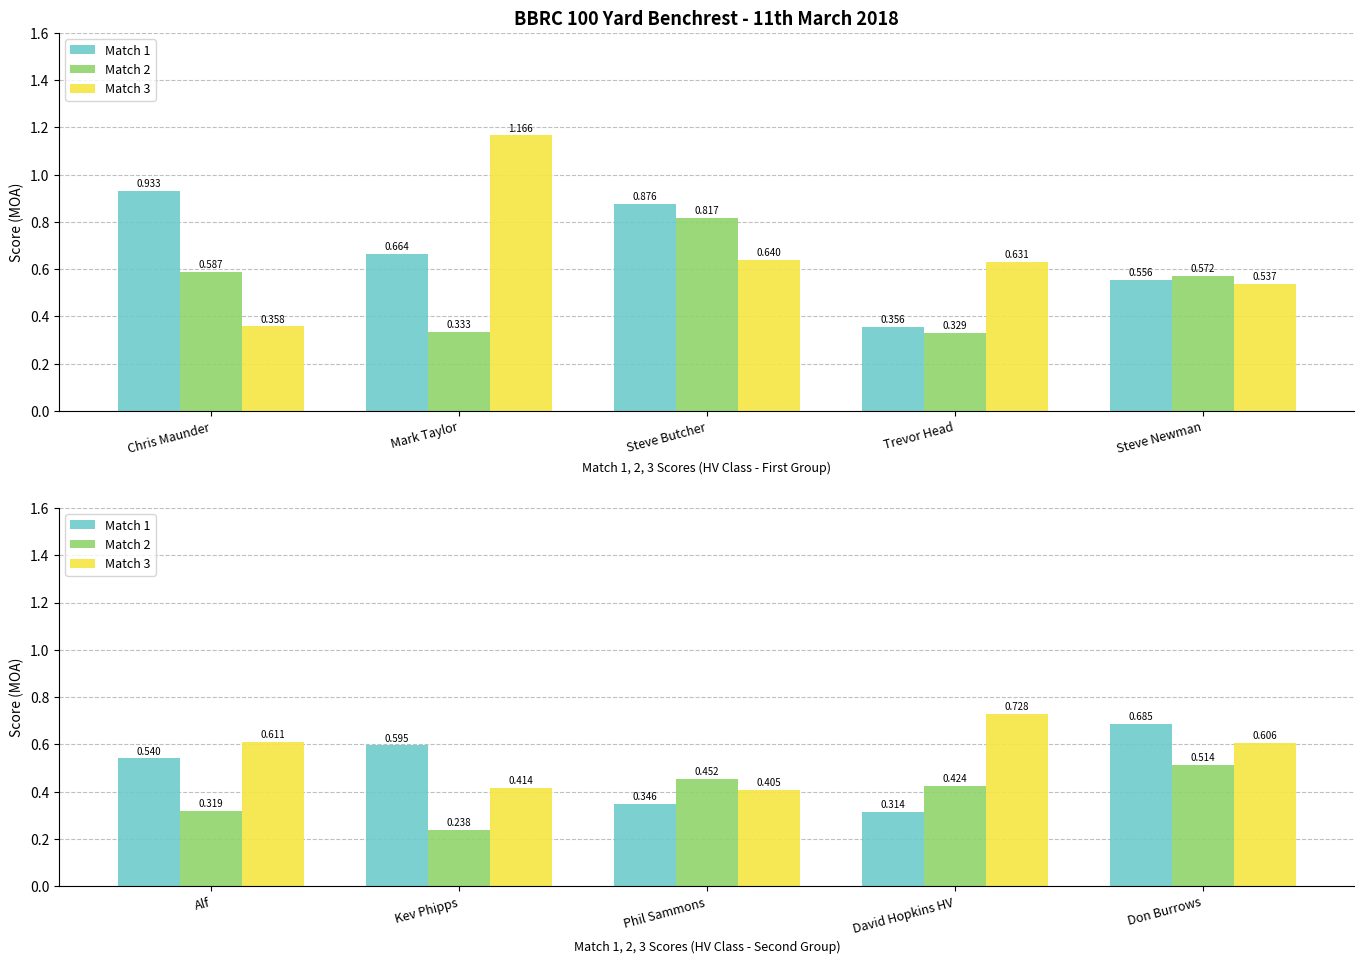

The value of Match 2 at Phil Sammons is 0.8. True or false?

False